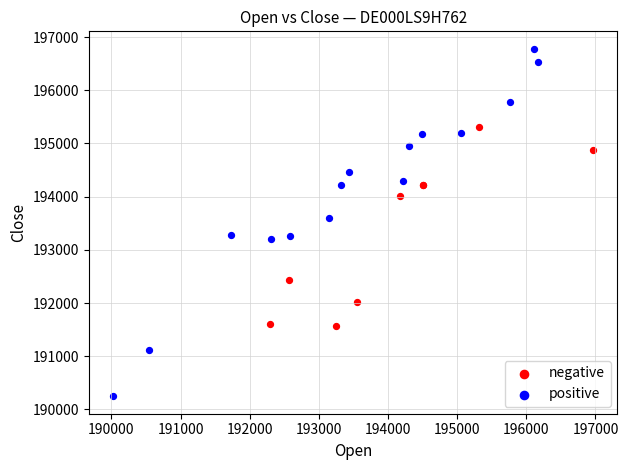

What are all the series names shown in the legend?

negative, positive